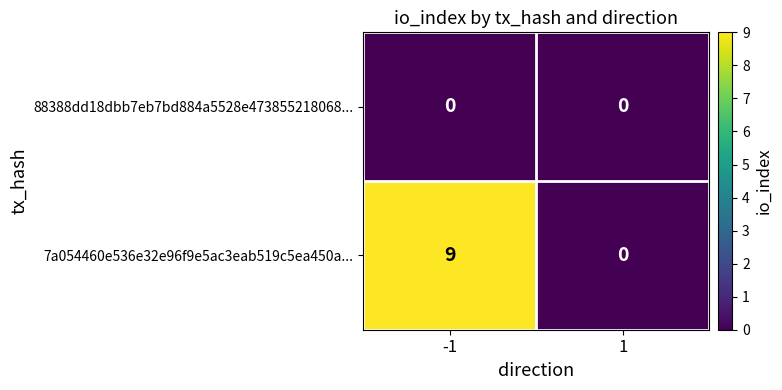

What is the difference between the 7a054460e536e32e96f9e5ac3eab519c5ea450a... values at 1 and -1?

9